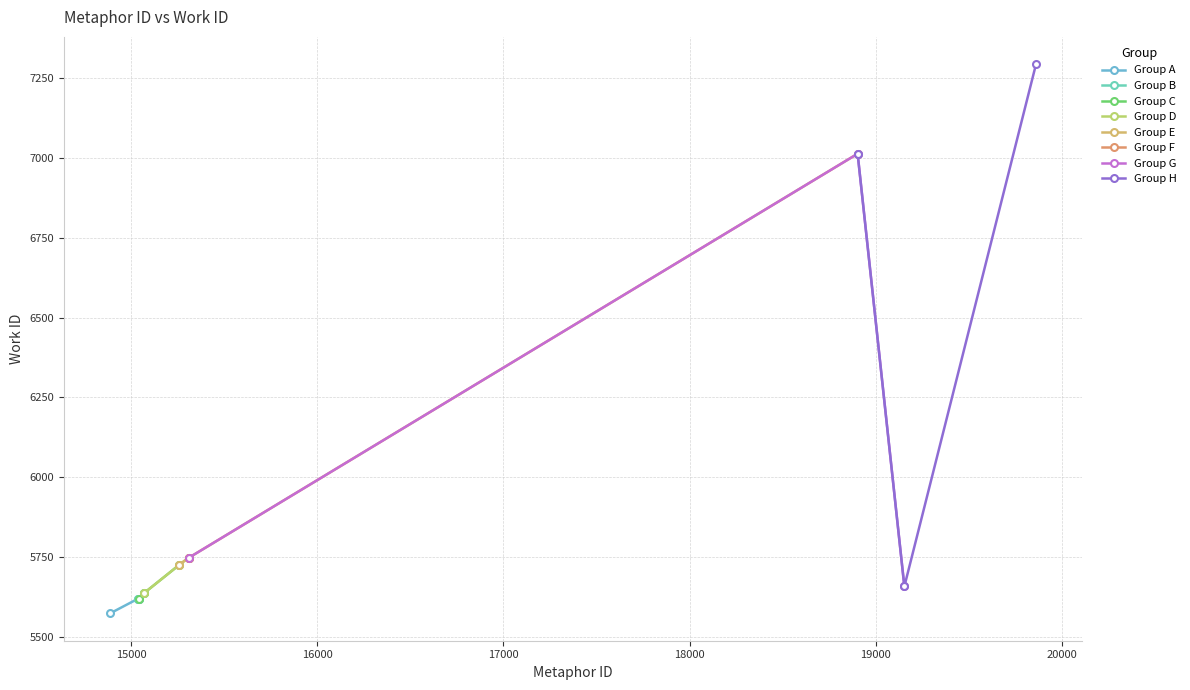

Which category has the lowest value across all series?

14889